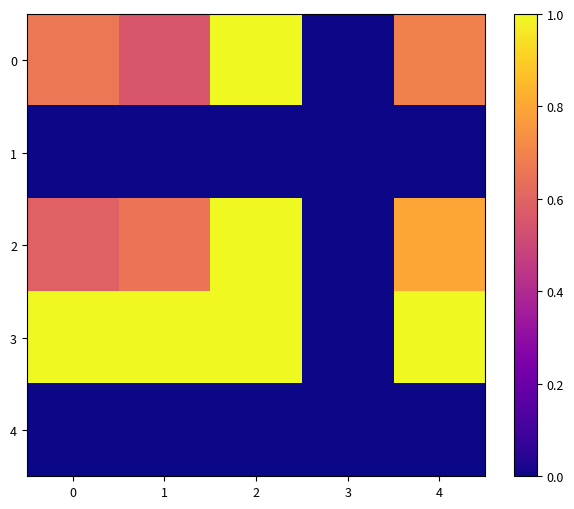

Between 0 and 4, which is larger?

4